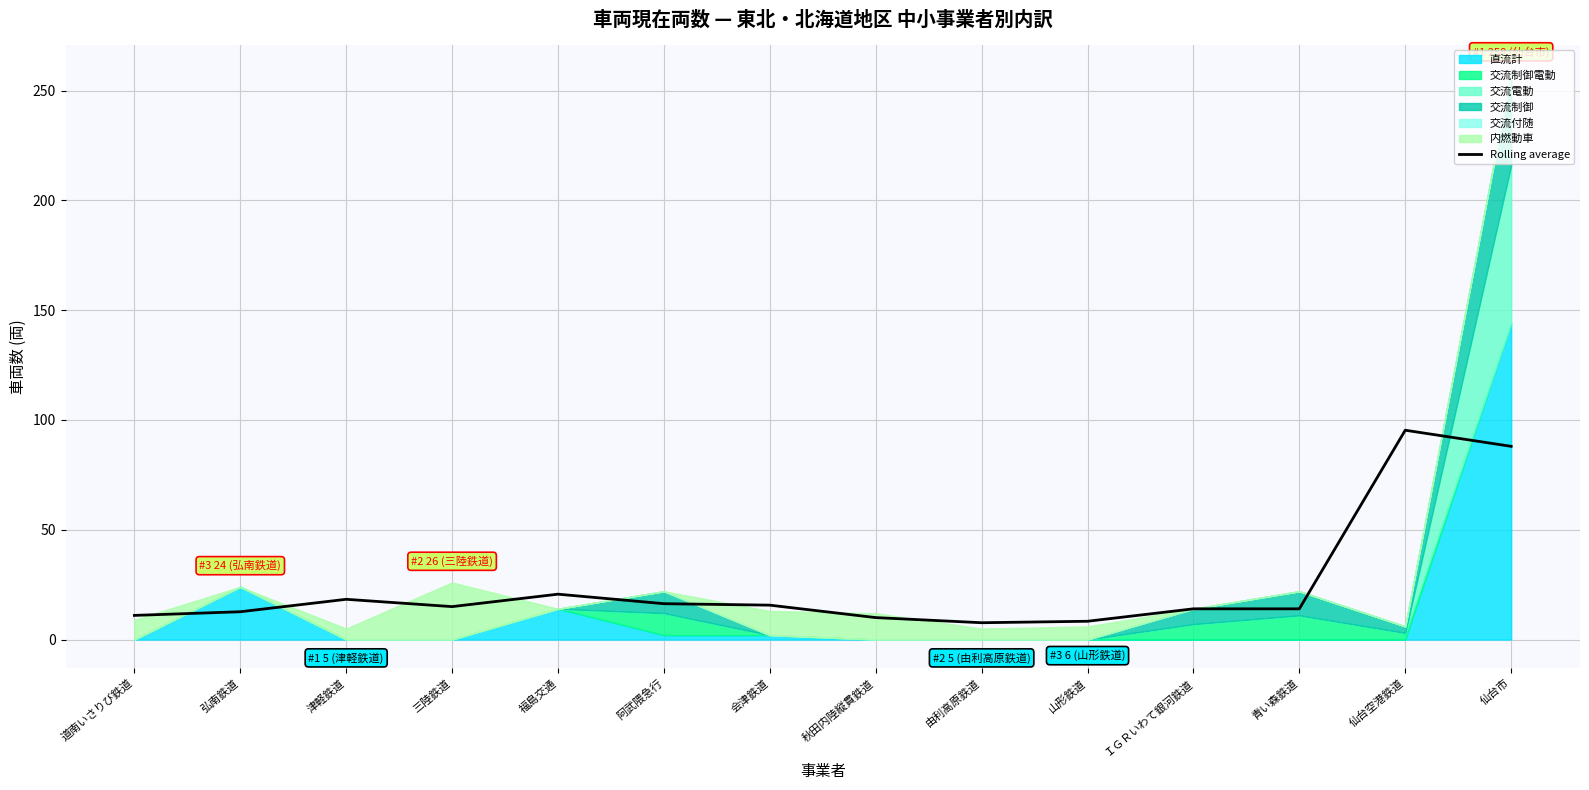

Rank the categories by value from highest to lowest.

仙台空港鉄道, 仙台市, 福島交通, 津軽鉄道, 阿武隈急行, 会津鉄道, 三陸鉄道, ＩＧＲいわて銀河鉄道, 青い森鉄道, 弘南鉄道, 道南いさりび鉄道, 秋田内陸縦貫鉄道, 山形鉄道, 由利高原鉄道